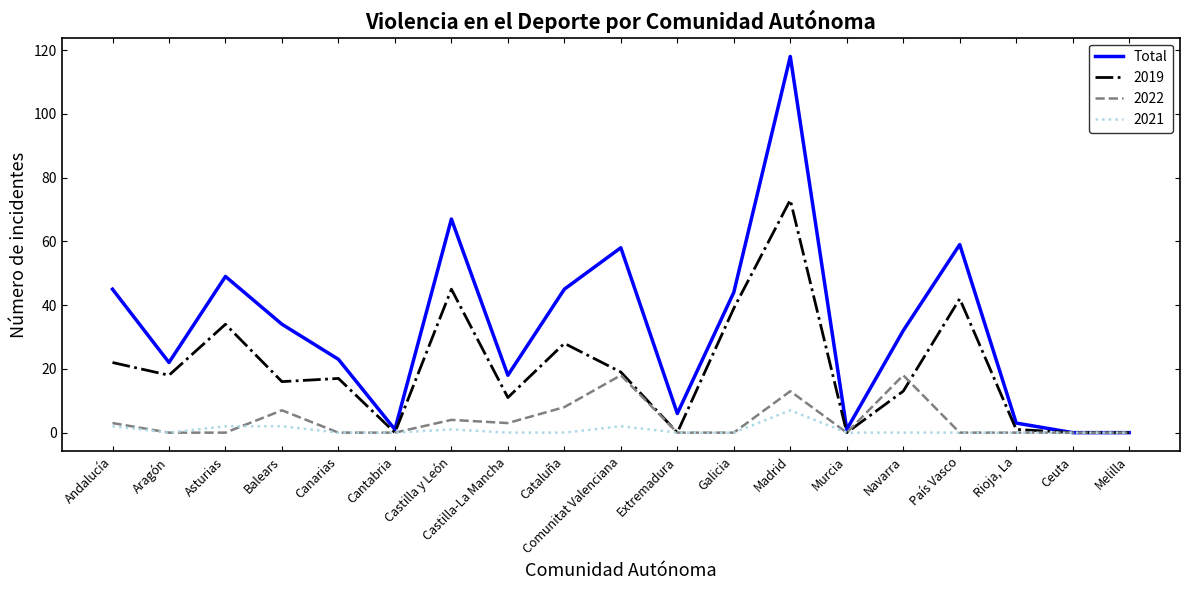

What is the maximum value for 2019?

73